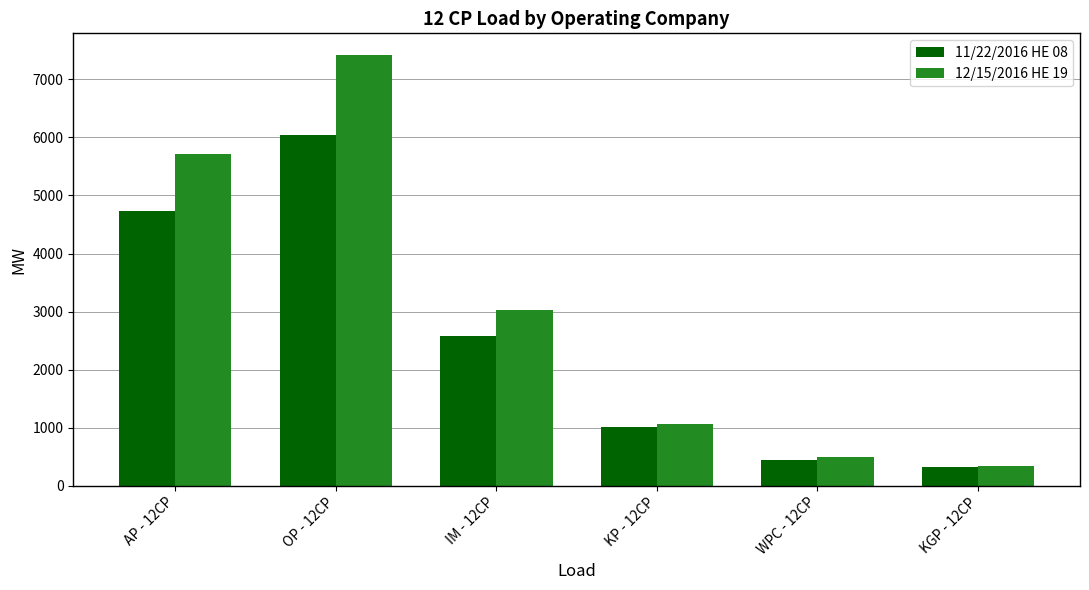

Which category has the lowest value in the 11/22/2016 HE 08 series?

KGP - 12CP